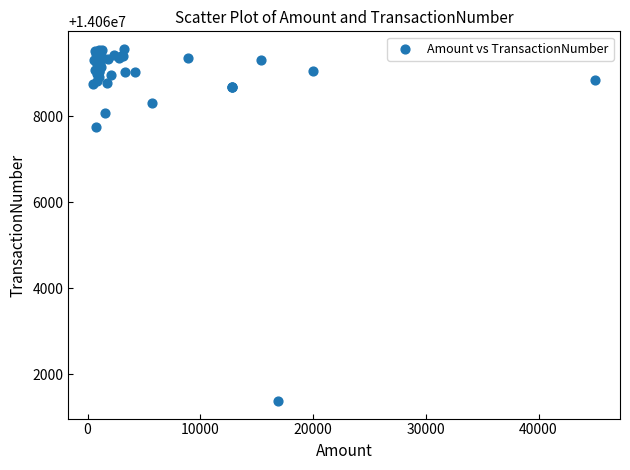

What Y value in the scatter plot is closest to 14065468?

14067753